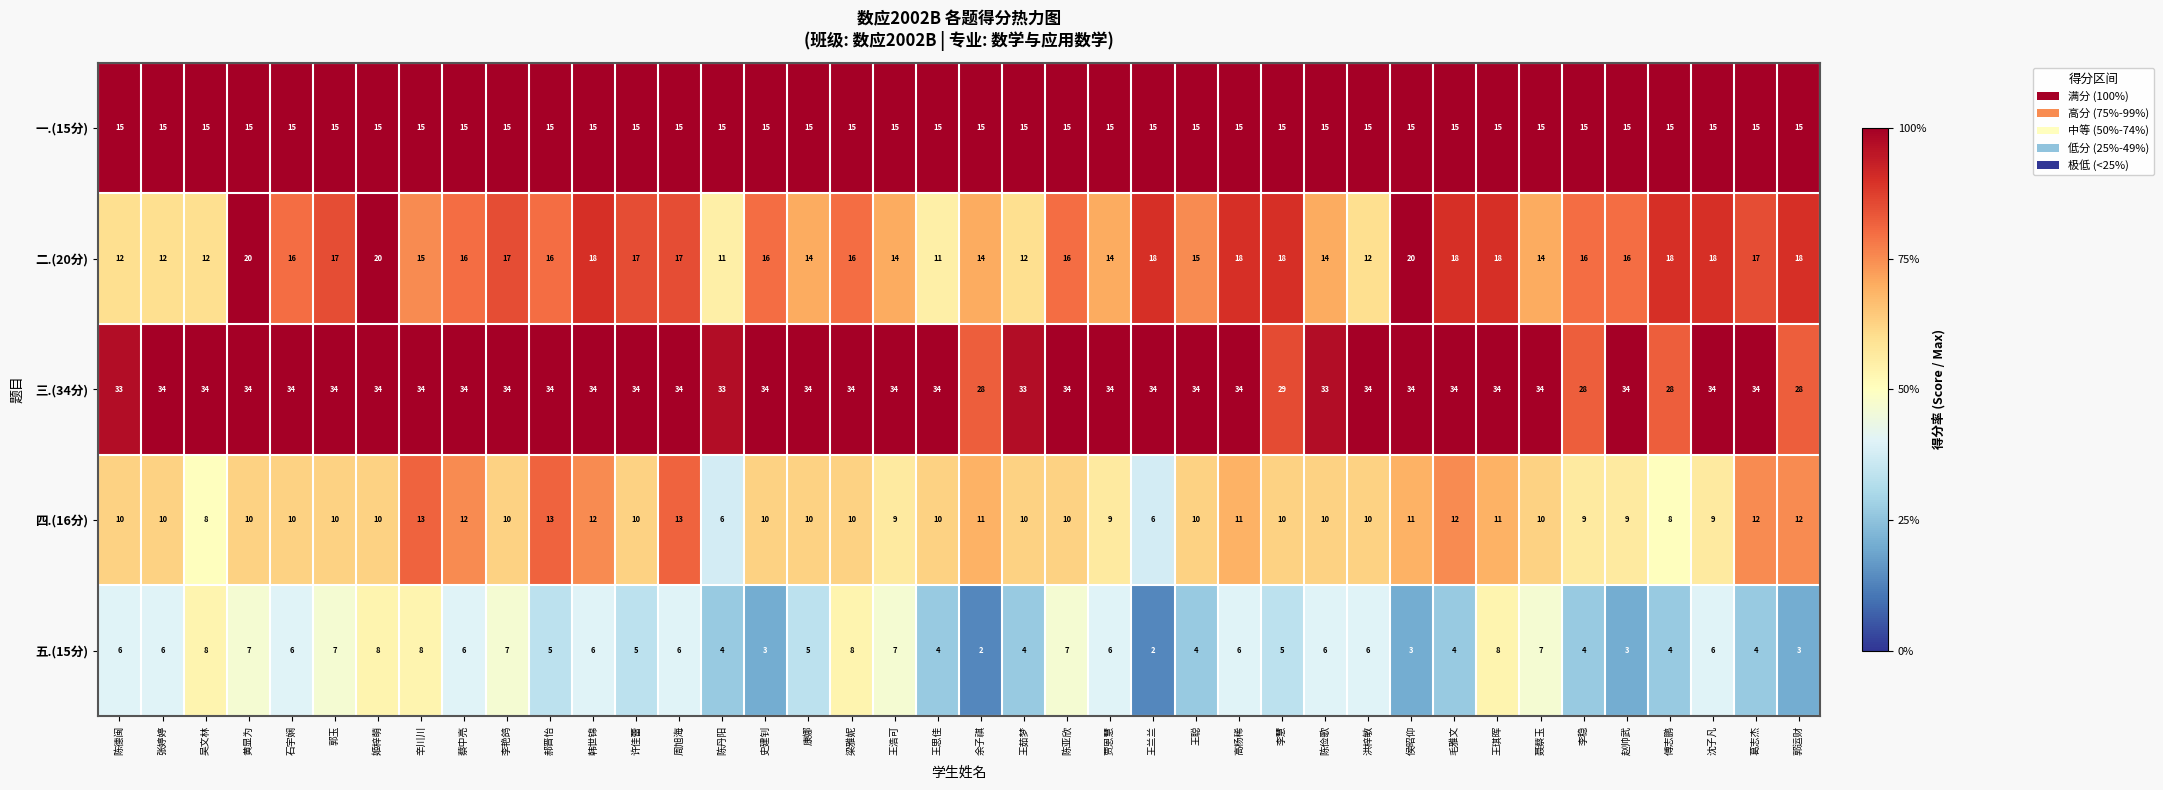

At 康娜, list the series in order from largest to smallest.

三.(34分), 一.(15分), 二.(20分), 四.(16分), 五.(15分)